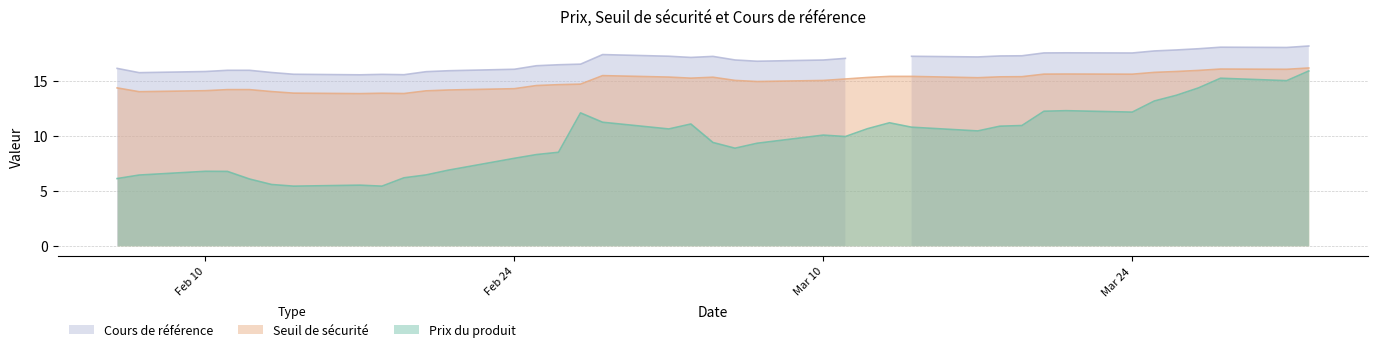

List the series in order of their overall mean, lowest first.

Prix du produit, Seuil de sécurité, Cours de référence